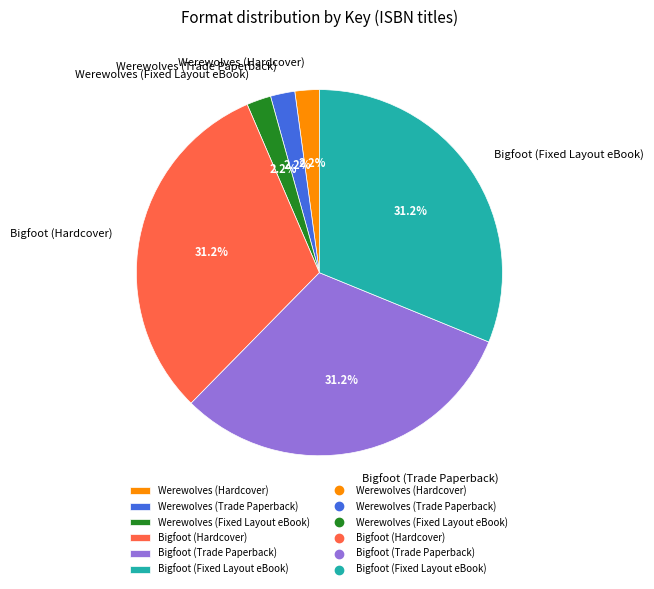

How many slices are in this pie chart?

6